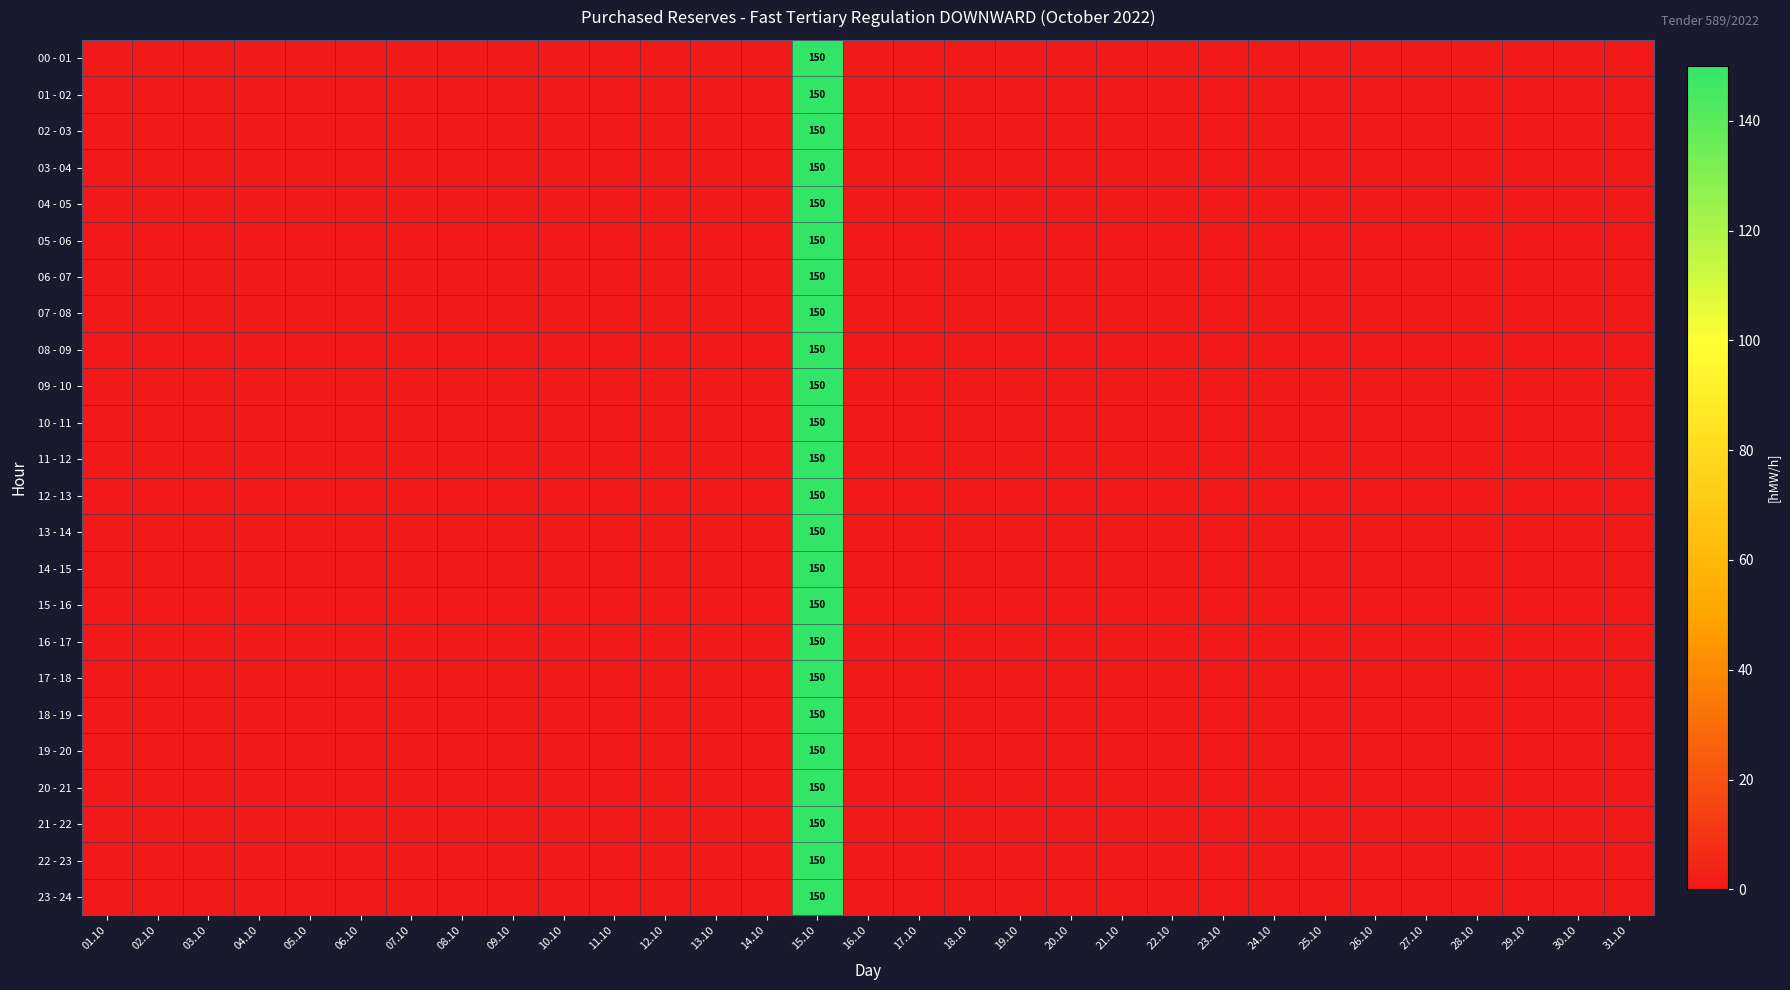

What is the average value of the 20 - 21 series?

5